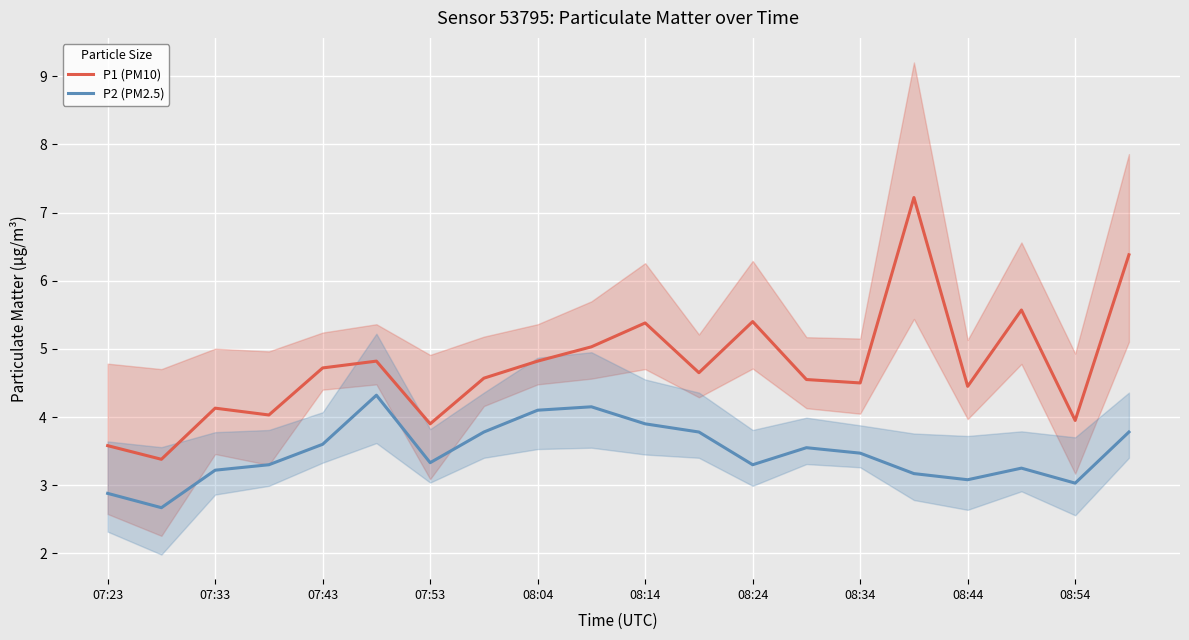

The P2 (PM2.5) series shows 3.6 at 07:43. True or false?

True